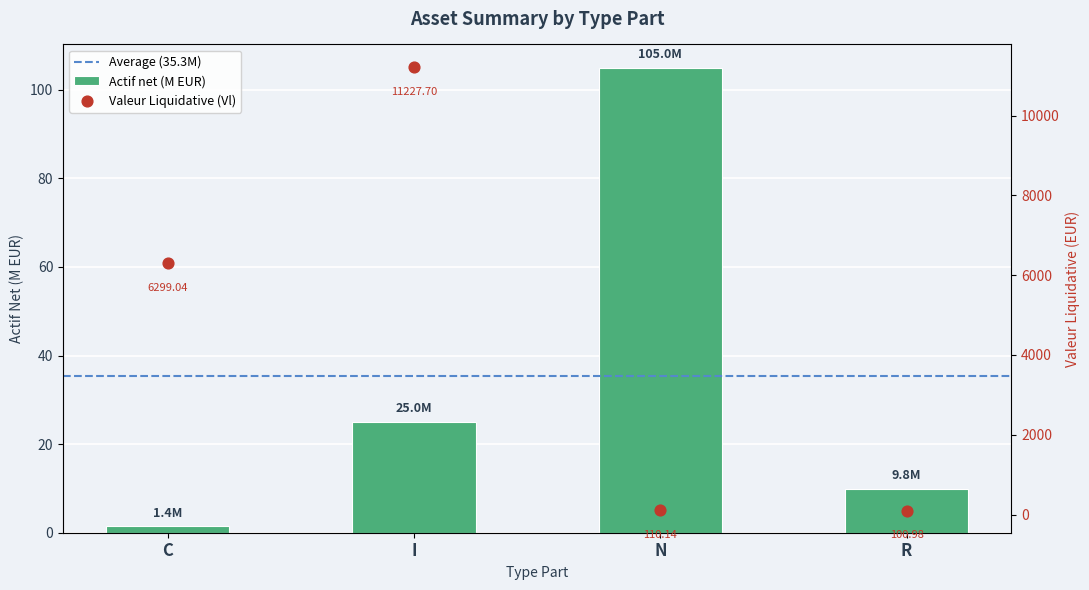

Which series has the largest total across all categories?

Vl